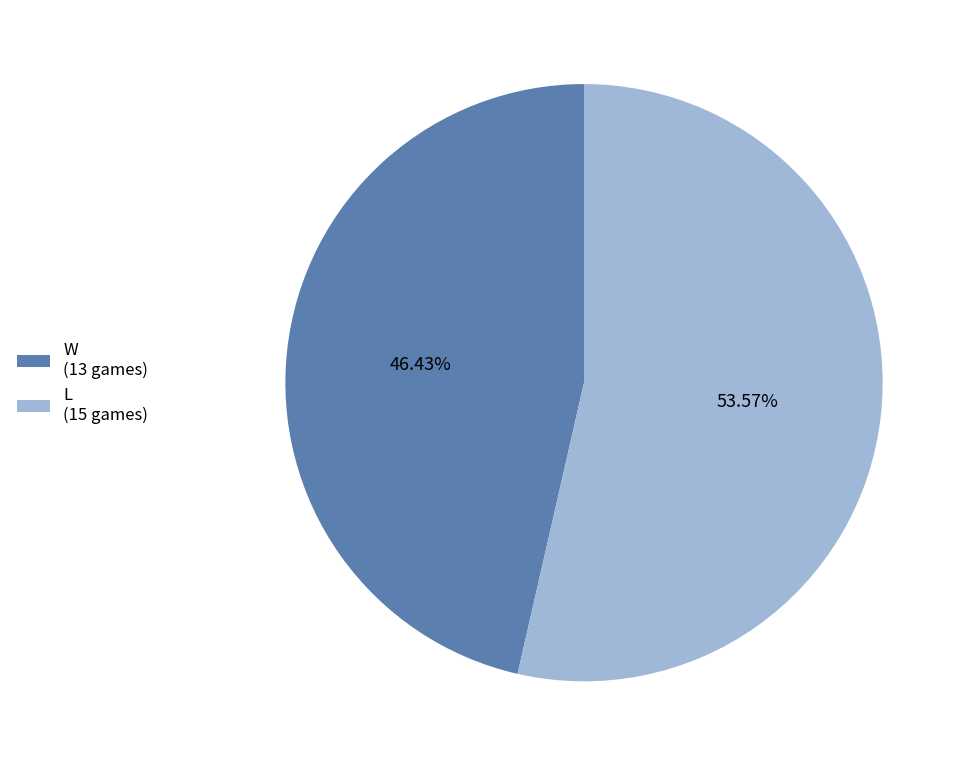

Which slice represents more than half of the pie?

L